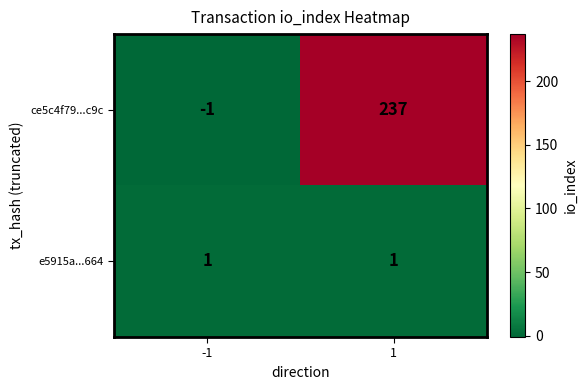

Count the number of categories in the chart.

2